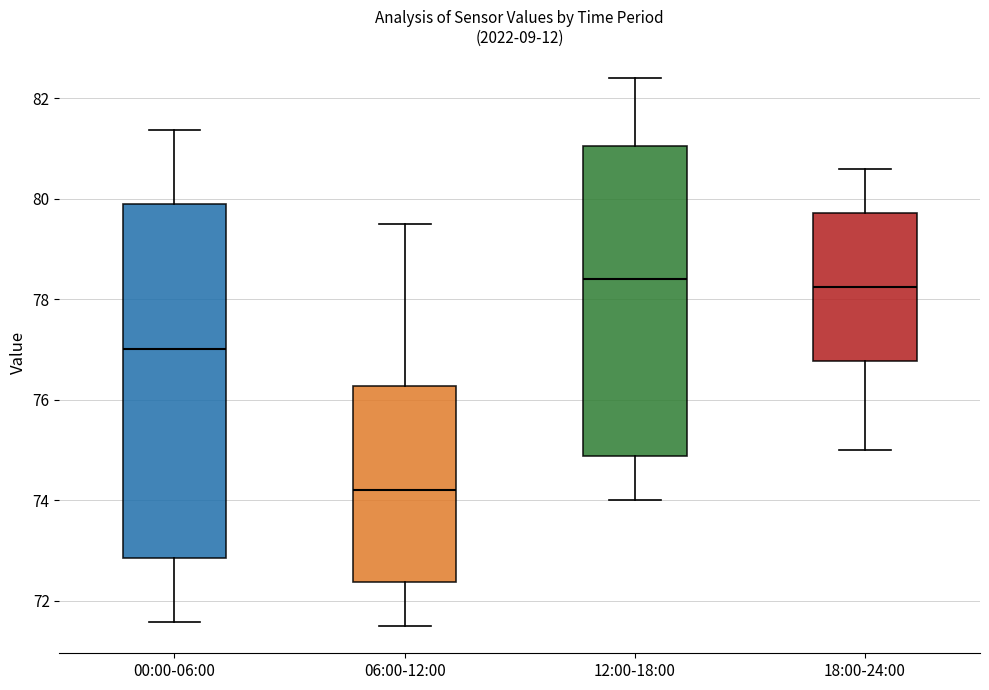

Where does the lower whisker of the box for 18:00-24:00 end on the y-axis? The values are not printed on the chart, so give them approximately, as read against the axis.

75.0